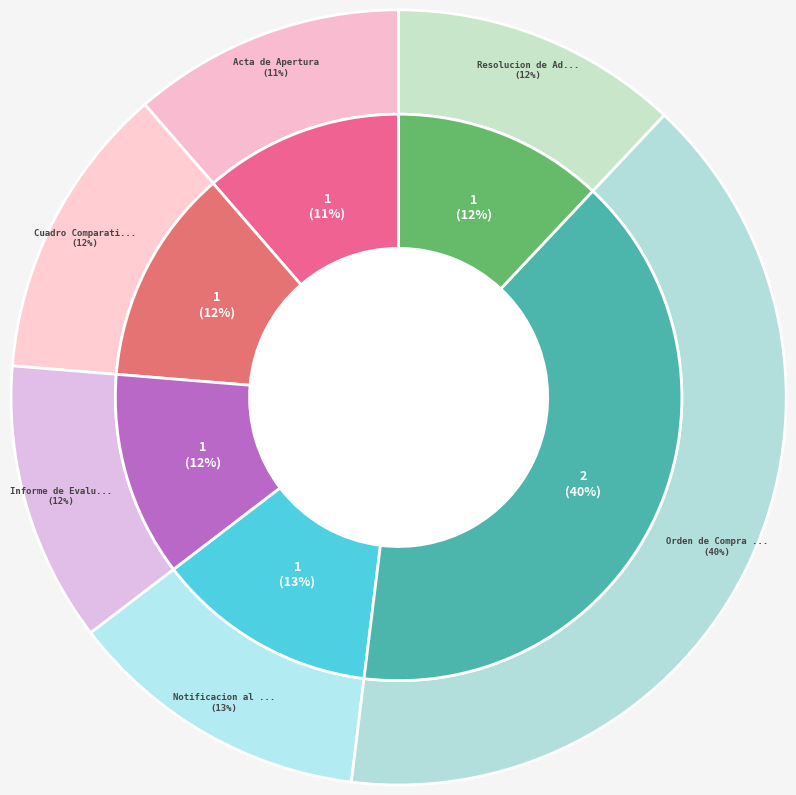

What is the largest slice in the pie chart?

Orden de Compra o Contrato